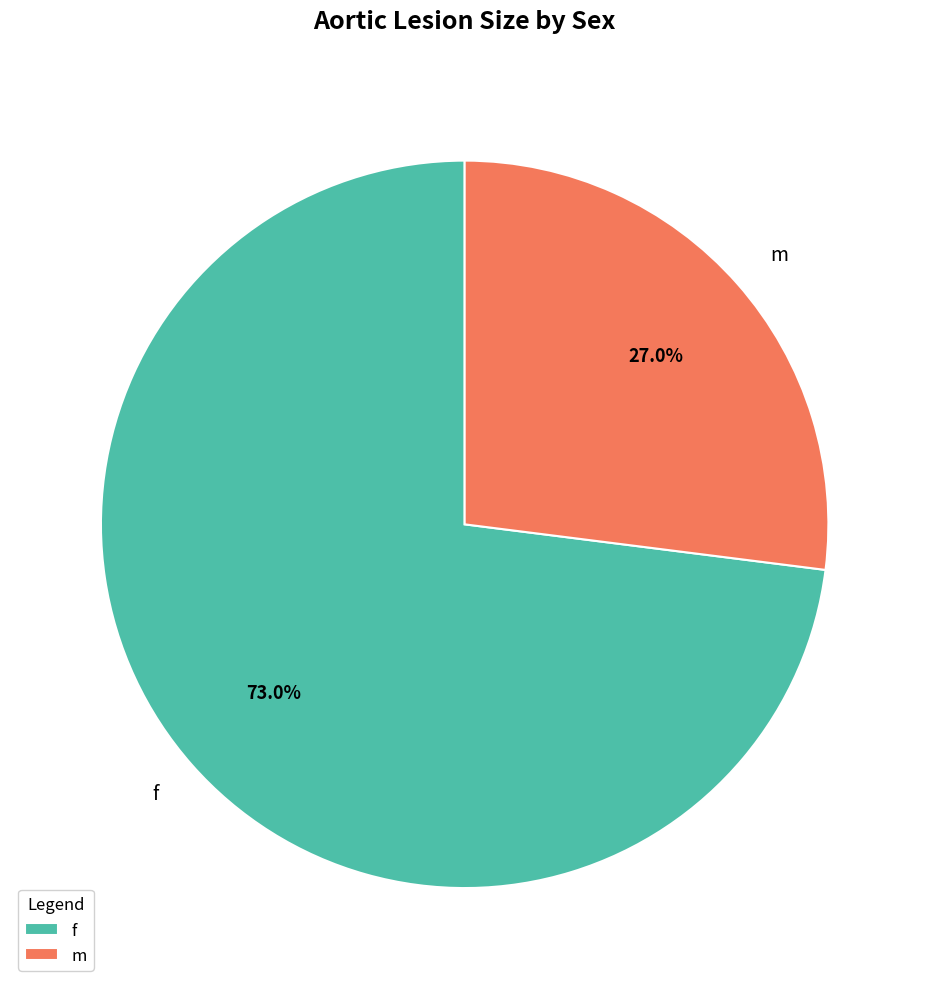

To the nearest percent, what is the difference between the f and m slice percentages?

46%